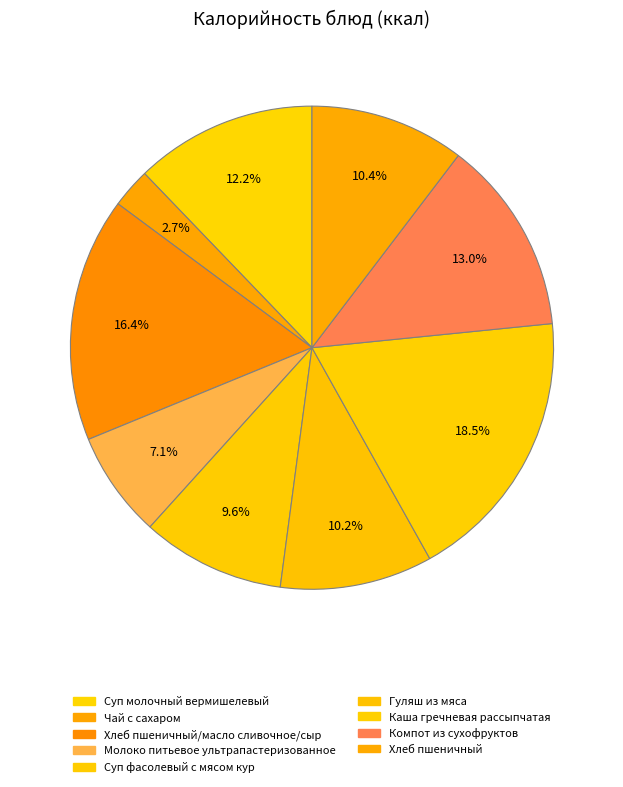

To the nearest percent, what is the difference between the largest and smallest slice percentages?

16%